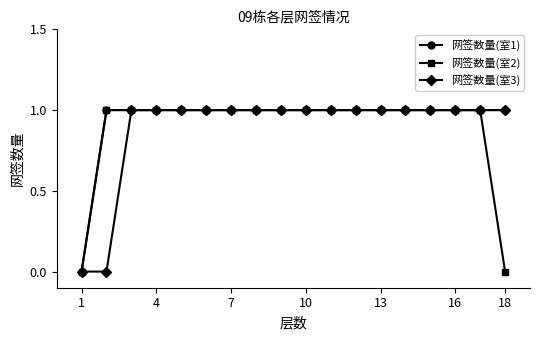

How many distinct data groups are displayed?

3